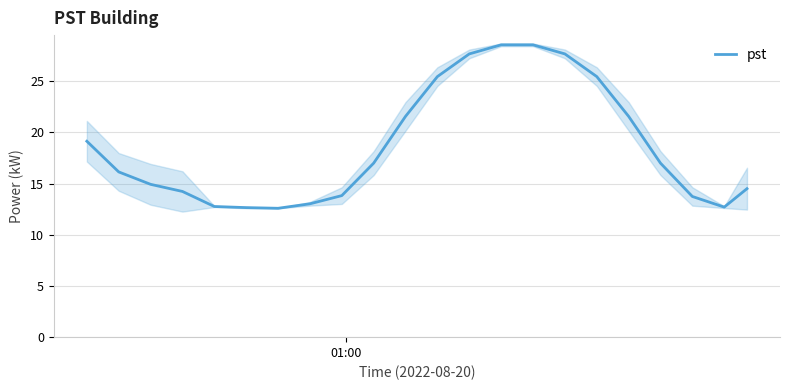

What is the maximum value for pst?

28.6